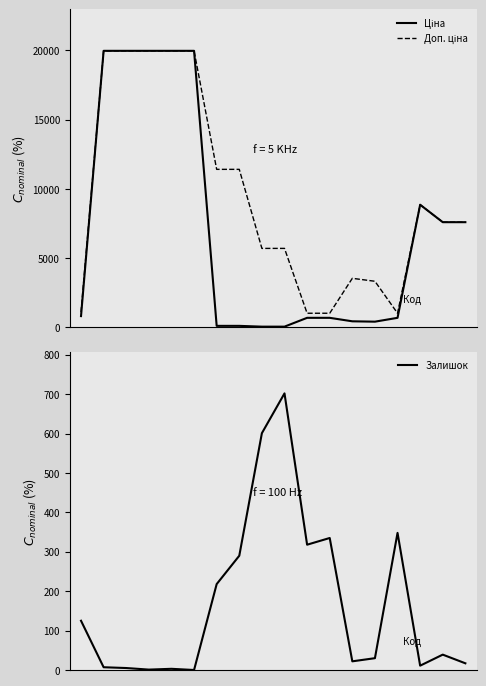

What is the maximum value for Залишок?

702